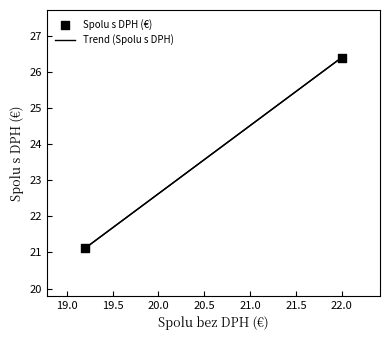

What is the difference between the maximum and minimum values?

5.3